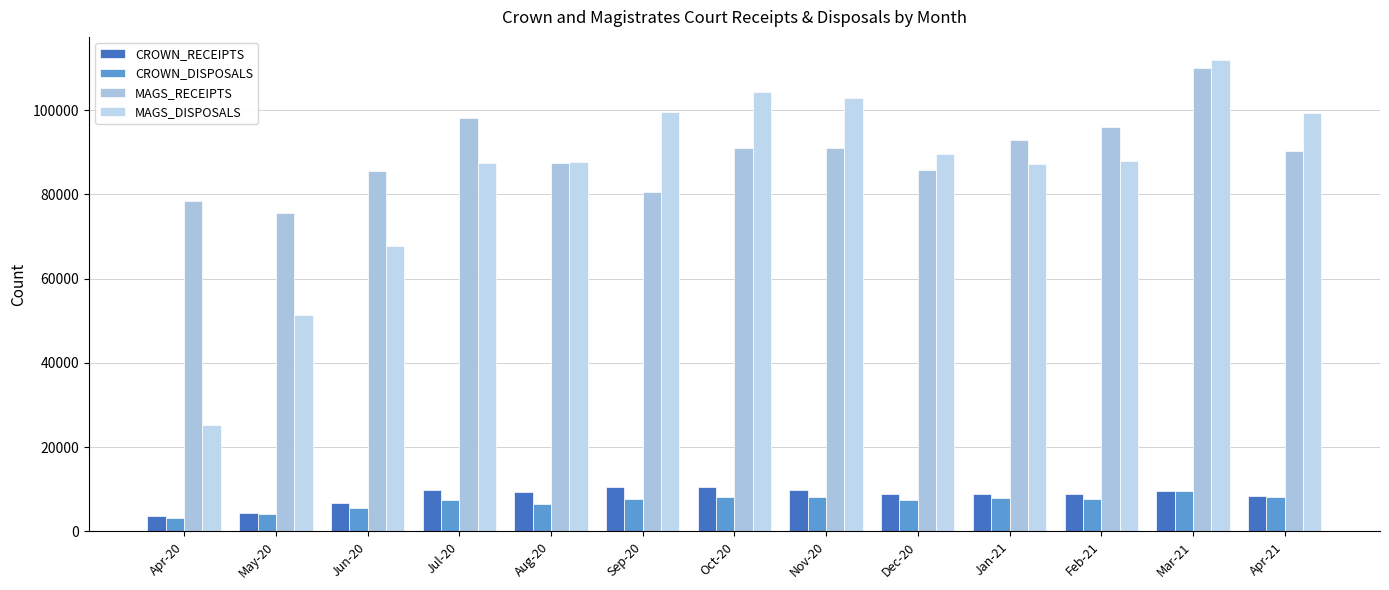

What is the lowest value of the MAGS_DISPOSALS series?

25231